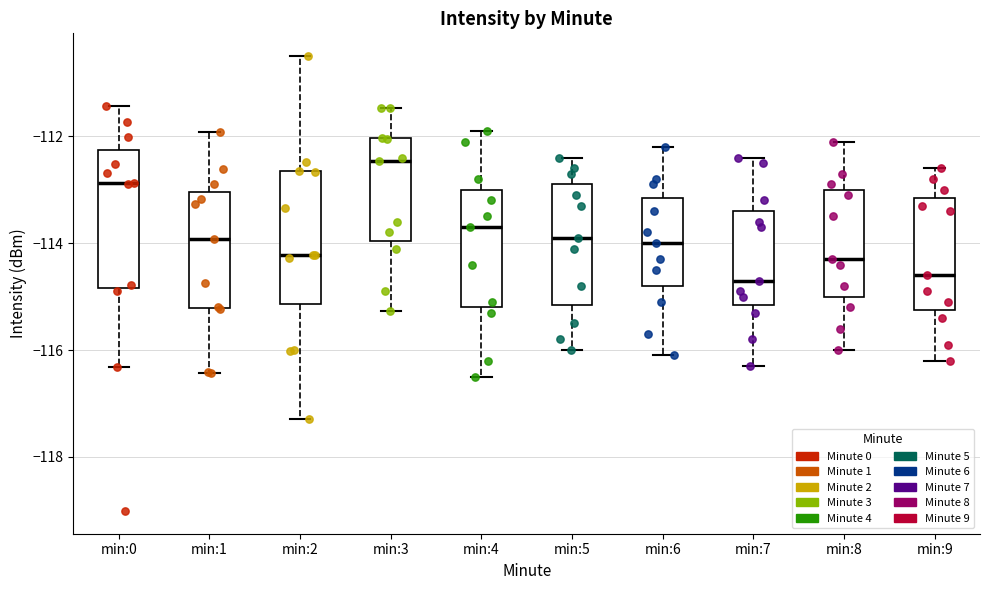

Where does the median line of the box for min:4 sit on the y-axis? The values are not printed on the chart, so give them approximately, as read against the axis.

-113.6